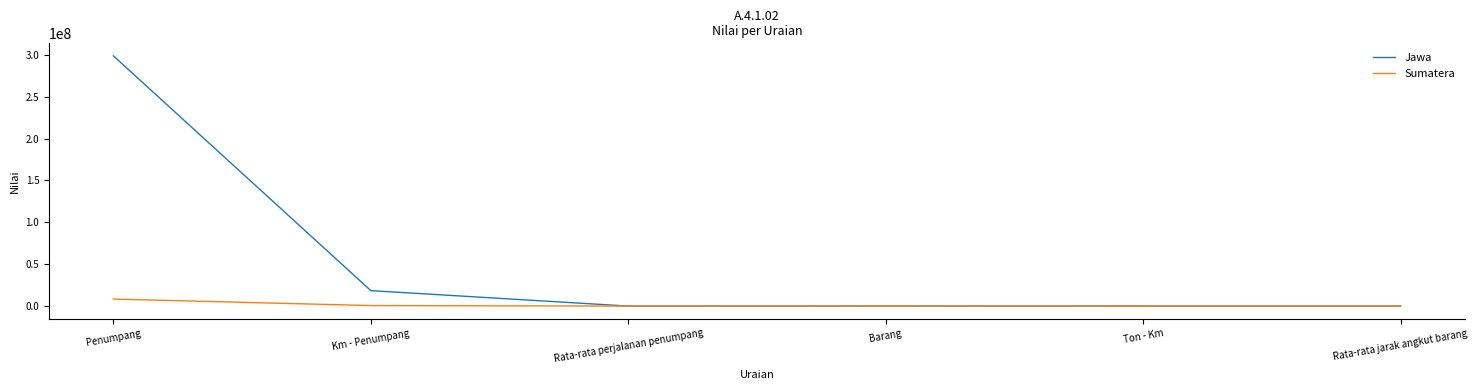

Is this an area chart (filled region under the line)?

No